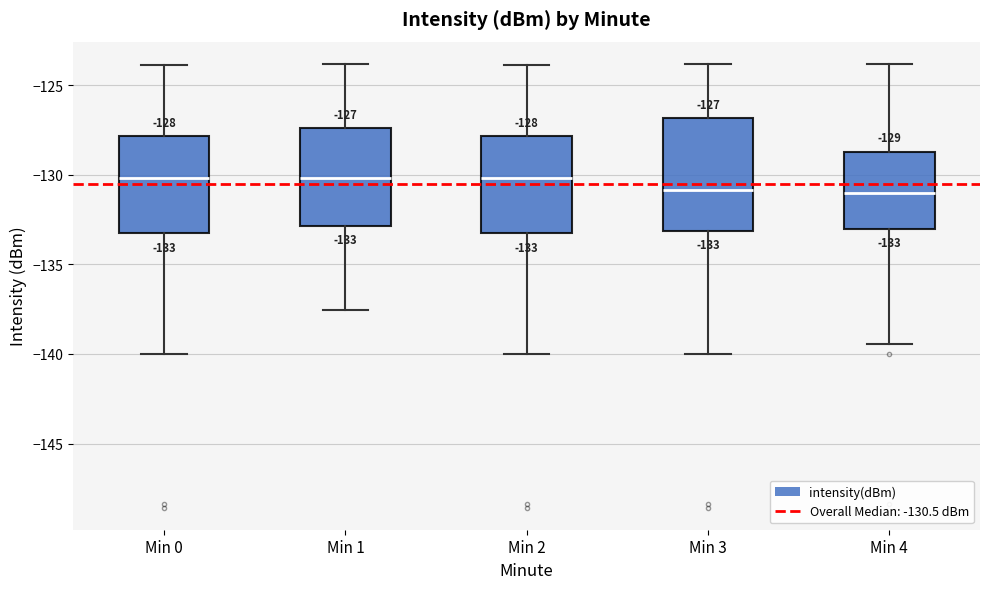

Comparing the boxes themselves (not the whiskers), which one is the tallest?

Min 3